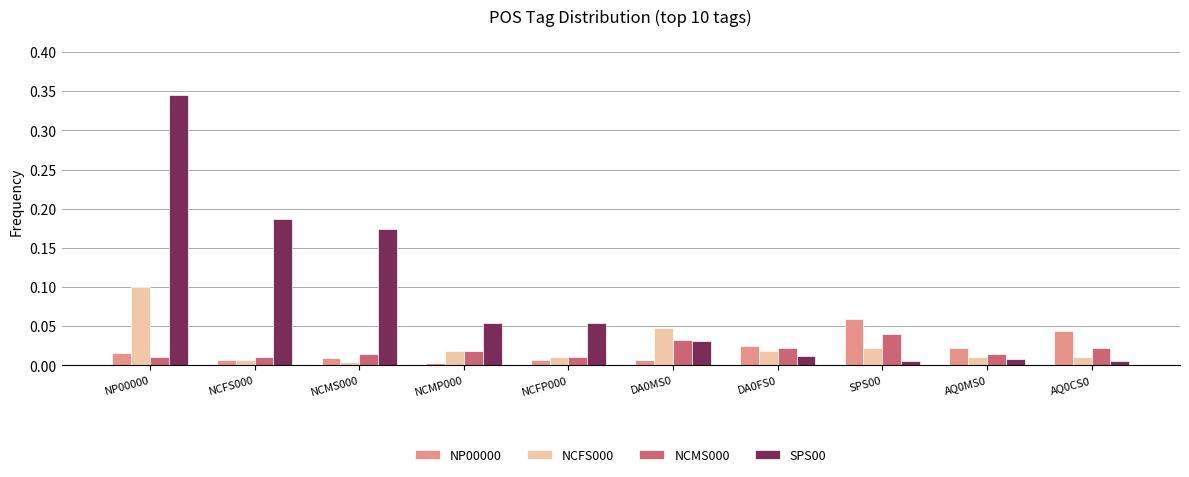

The value of NCFS000 at NCFP000 is 0.0. True or false?

True